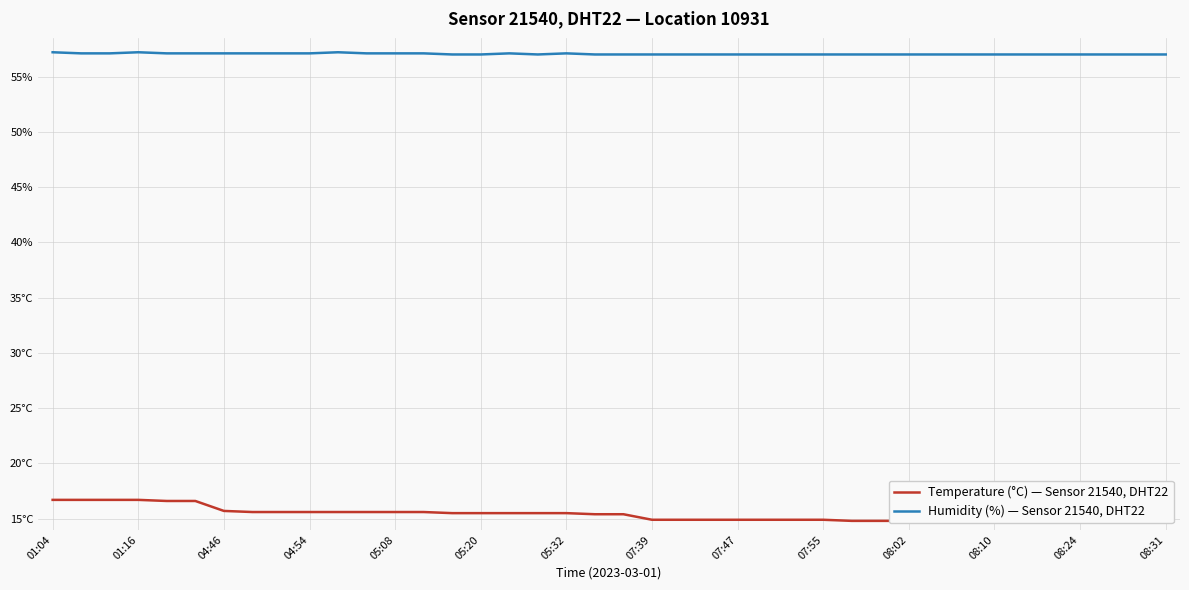

Does the chart have visible grid lines?

Yes